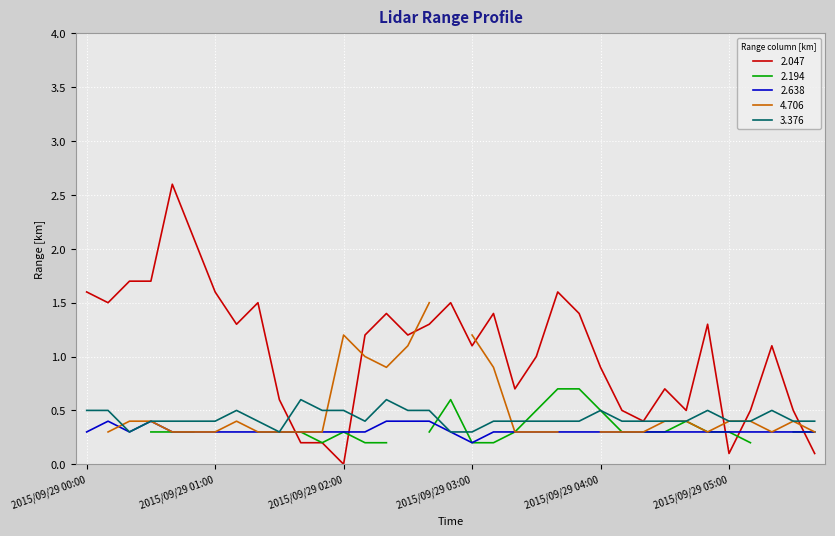

What is the maximum value for 2.047?

2.6